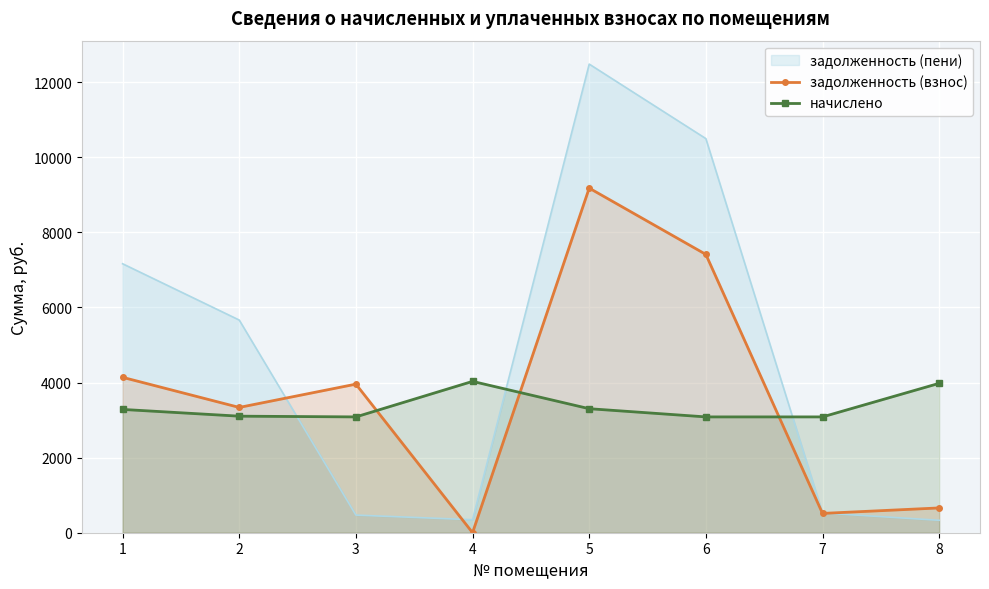

Where is начислено nearest to the value 3557?

5